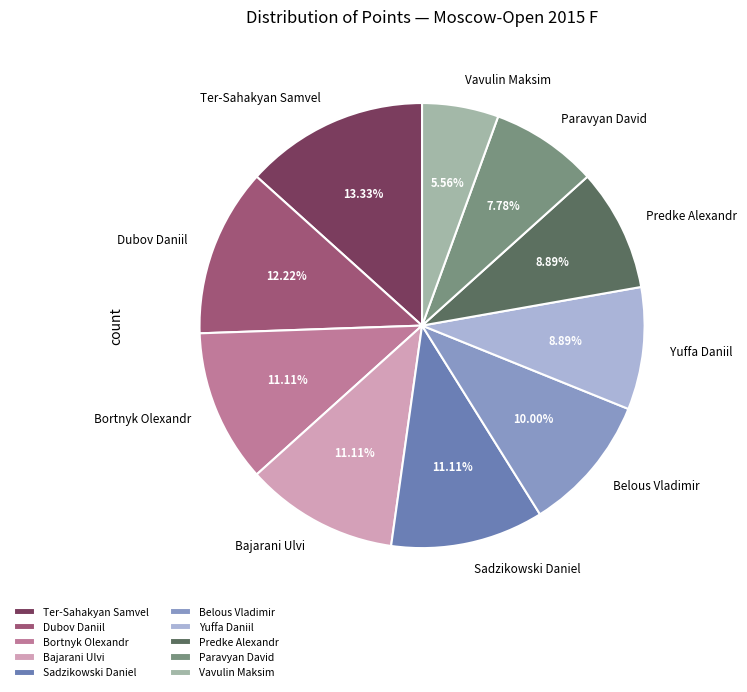

Which category has the smallest portion of the pie?

Vavulin Maksim